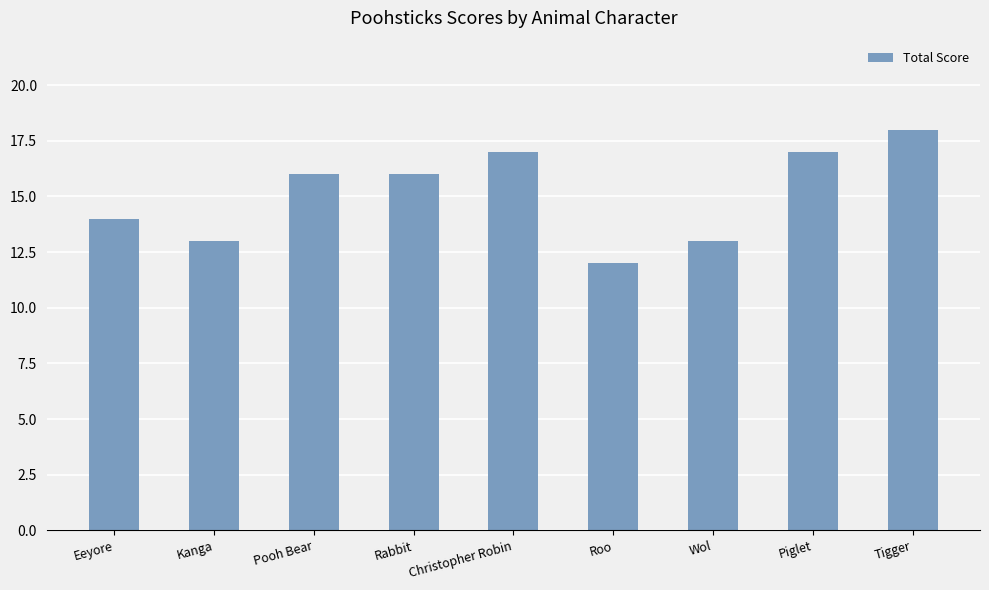

Count the values in the range 13 to 17.

7